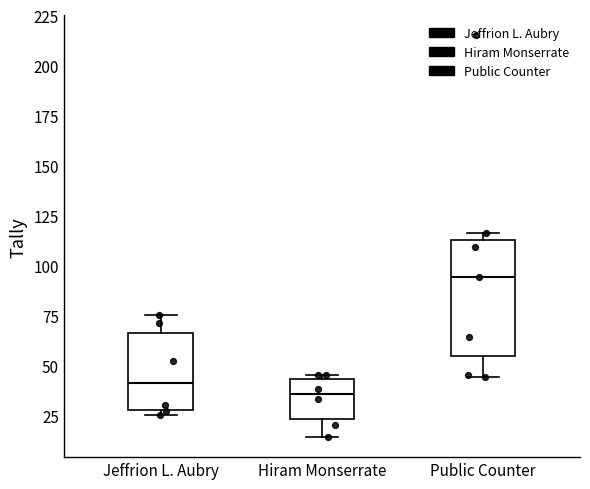

Which box has the lowest median line?

Hiram Monserrate